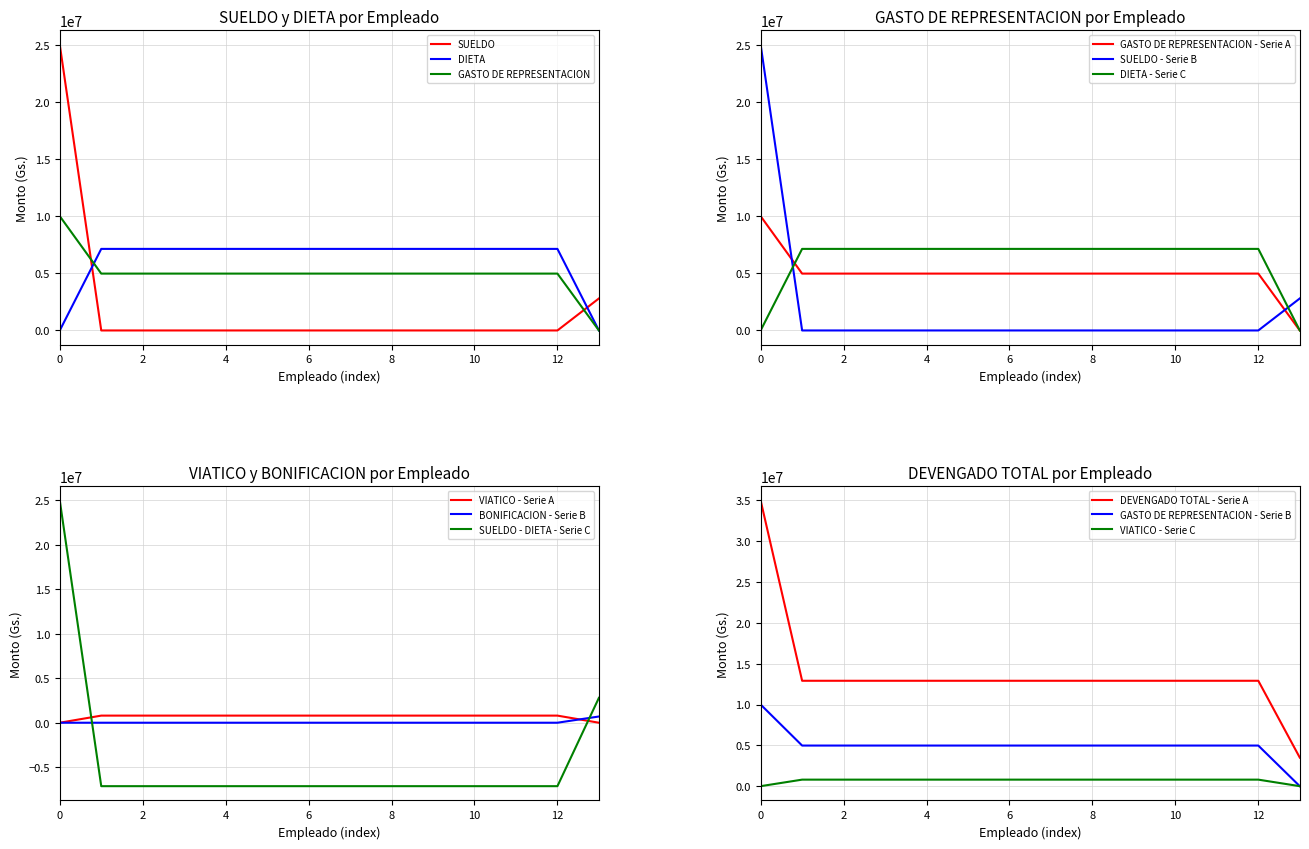

How many values in the GASTO DE REPRESENTACION series exceed 4975132?

1